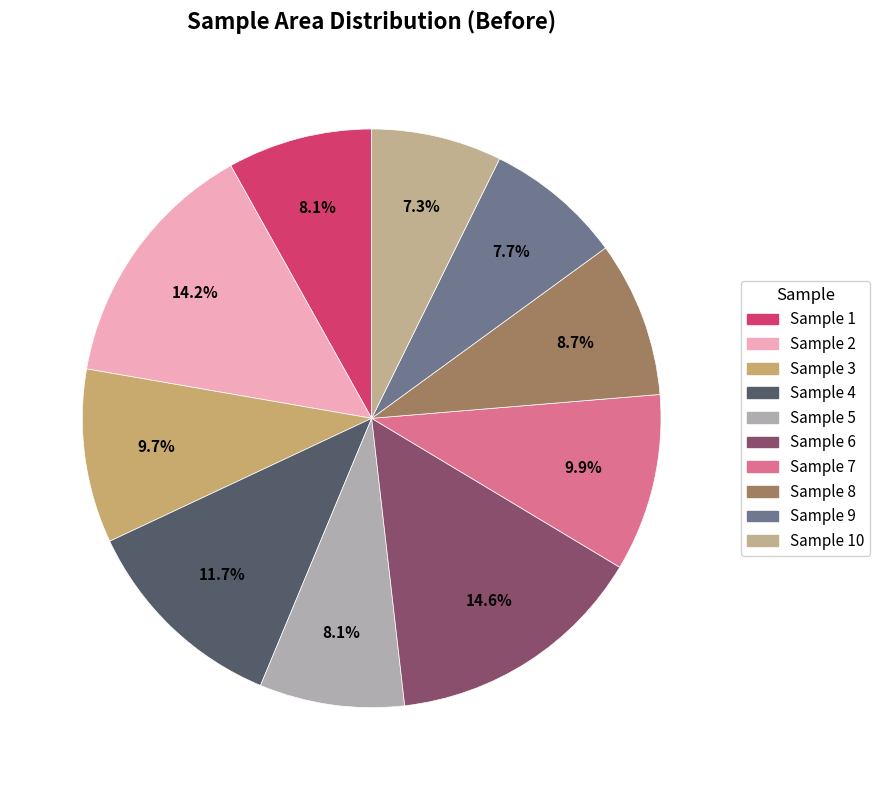

How many slices are in this pie chart?

10